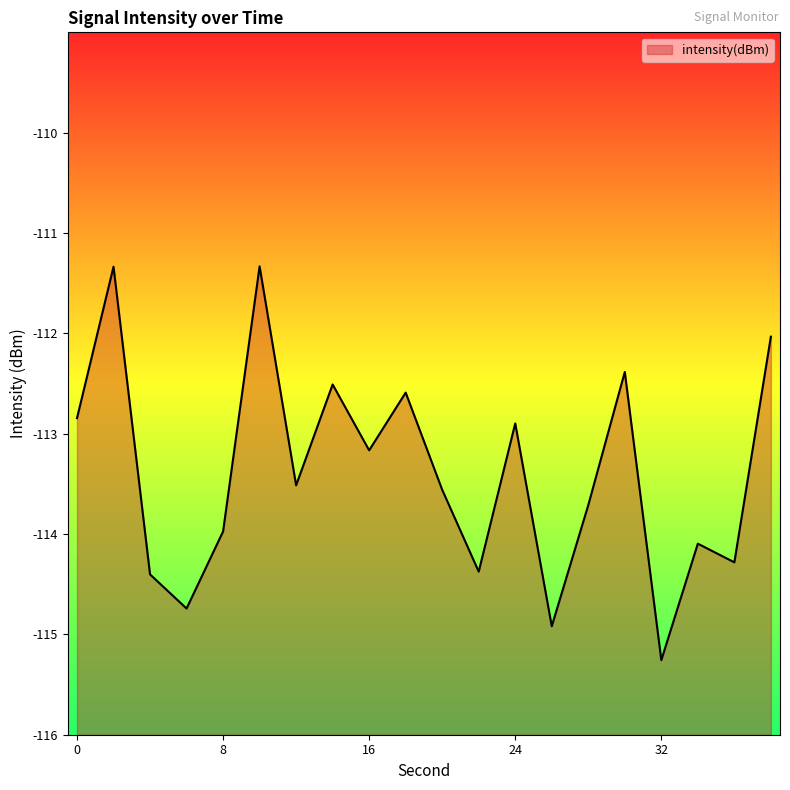

How many values are below -113?

12